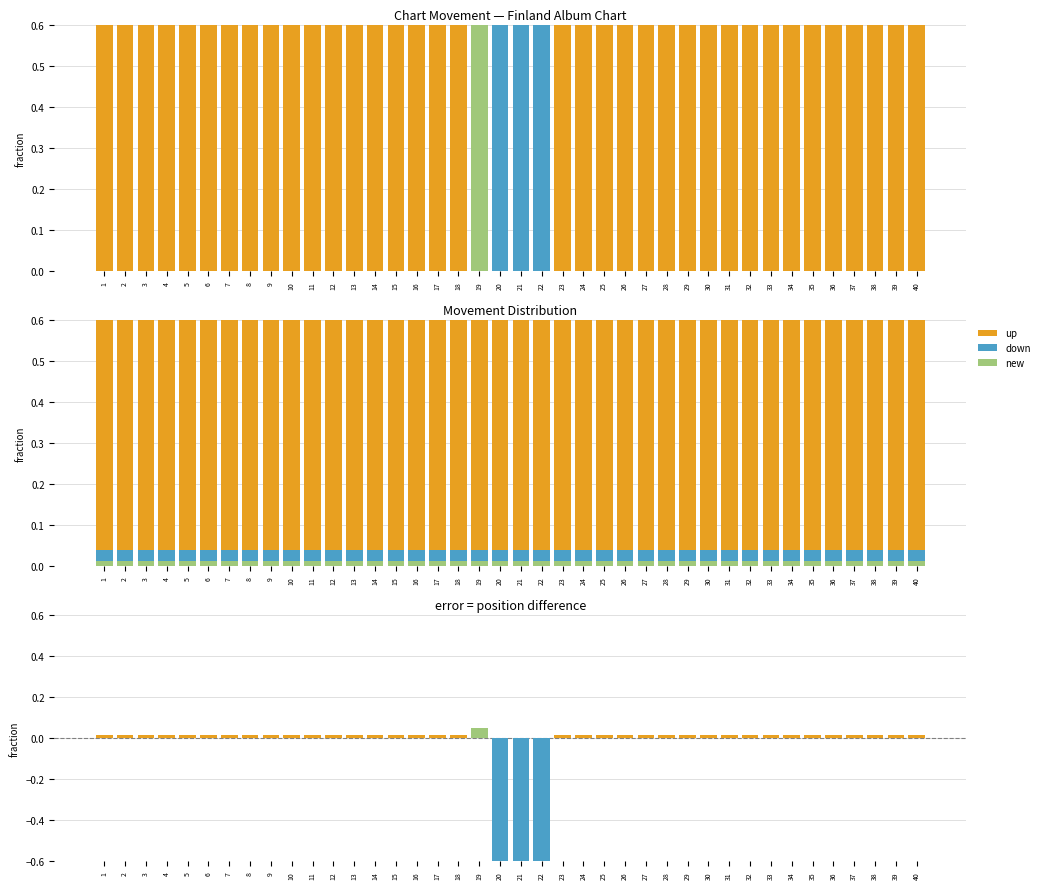

What is the difference between the highest and lowest values at 22?

1.0